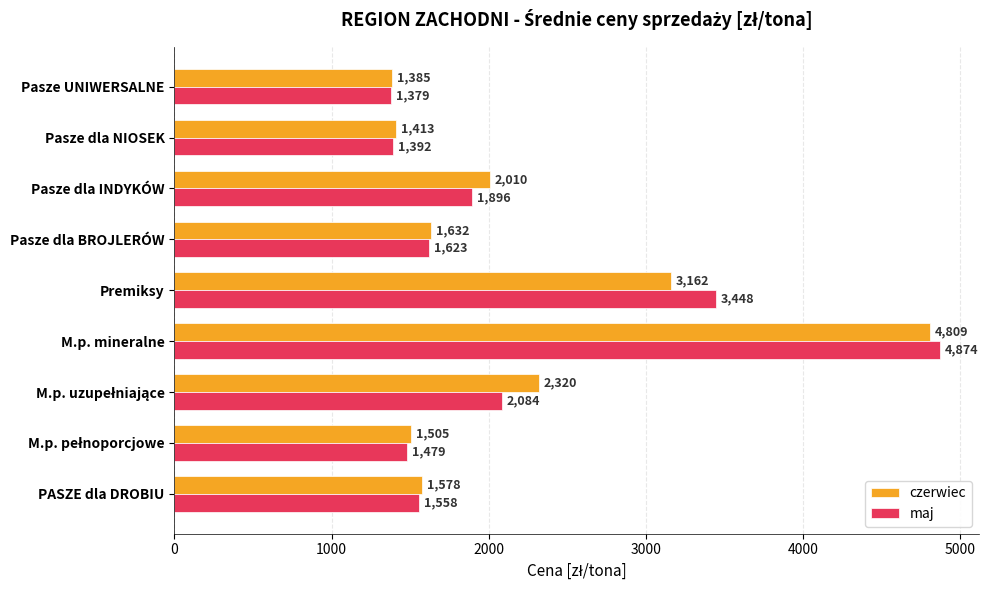

At how many categories does at least one series exceed 1494?

7